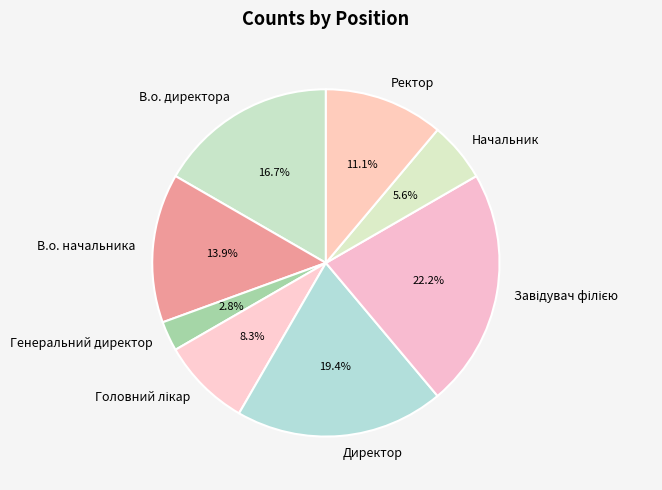

What percentage is the Ректор slice, to the nearest percent?

11%